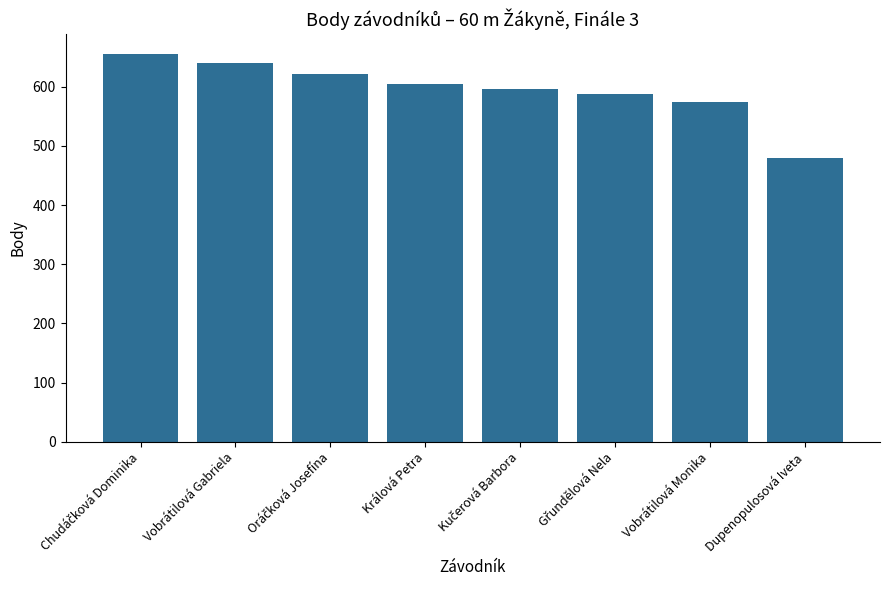

What is the label of the 2nd bar from the right?

Vobrátilová Monika